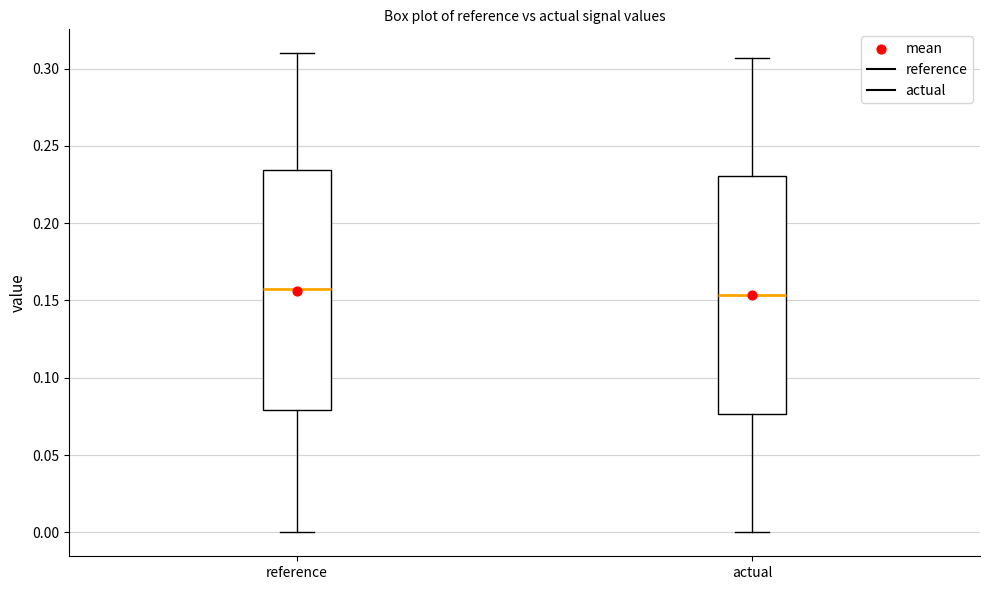

Reading left to right, transcribe this box plot: for each box, give where its median line is, the range the box spans, and where its two whiskers end, as read against the y-axis. The values are not printed on the chart, so give them approximately, as read against the axis.

reference: median 0.155, box 0.080 to 0.235, whiskers 0.000 to 0.310
actual: median 0.155, box 0.075 to 0.230, whiskers 0.000 to 0.305